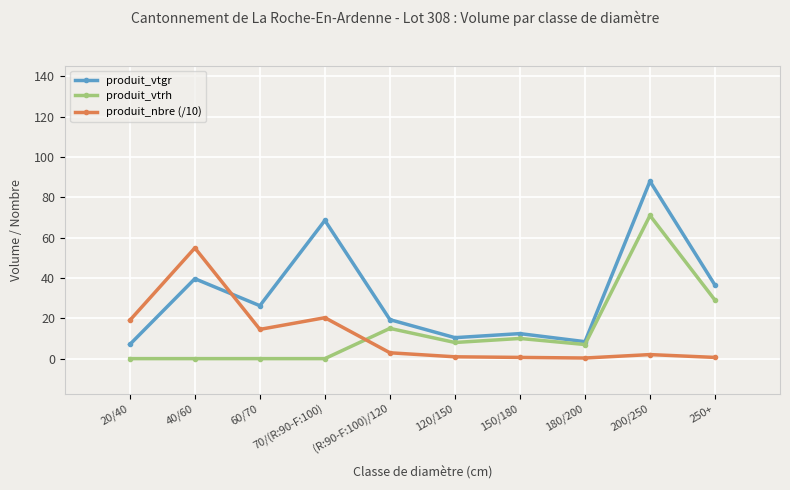

After their last crossing, which series has the higher values: produit_nbre (/10) or produit_vtgr?

produit_vtgr